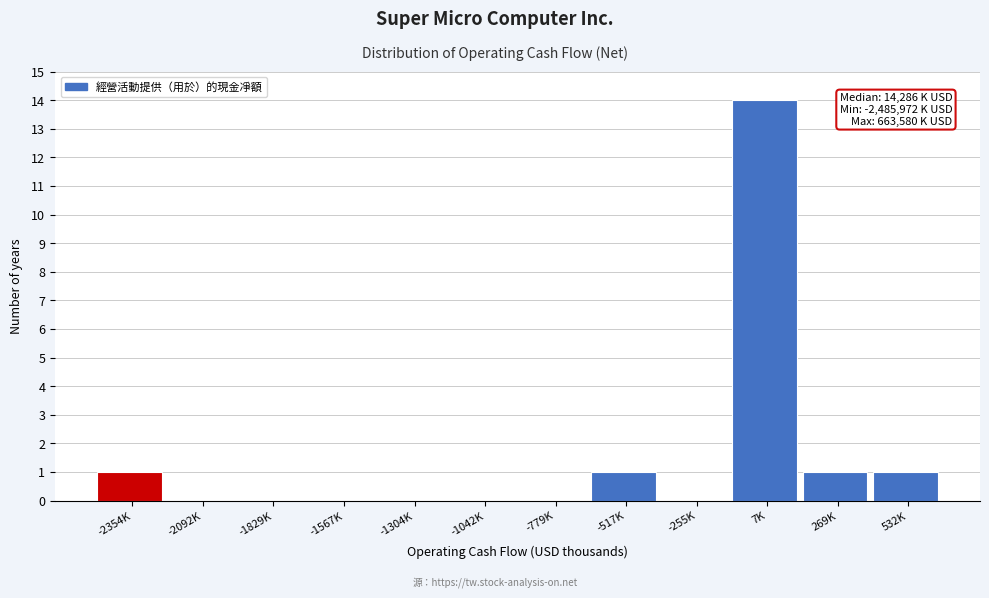

Reading left to right, what are all the values shown in this chart?

-2354K=1	-2092K=0	-1829K=0	-1567K=0	-1304K=0	-1042K=0	-779K=0	-517K=1	-255K=0	7K=14	269K=1	532K=1